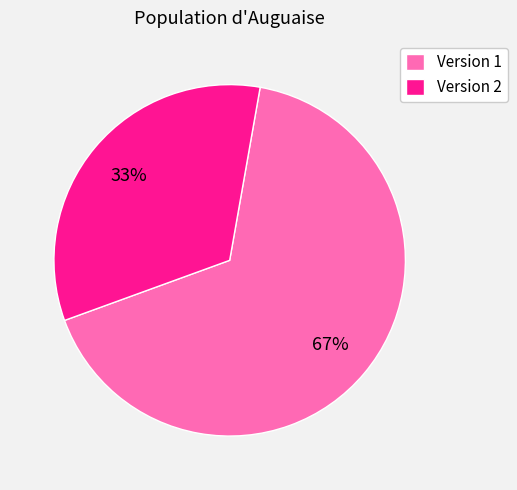

To the nearest percent, what portion does Version 2 represent?

33%